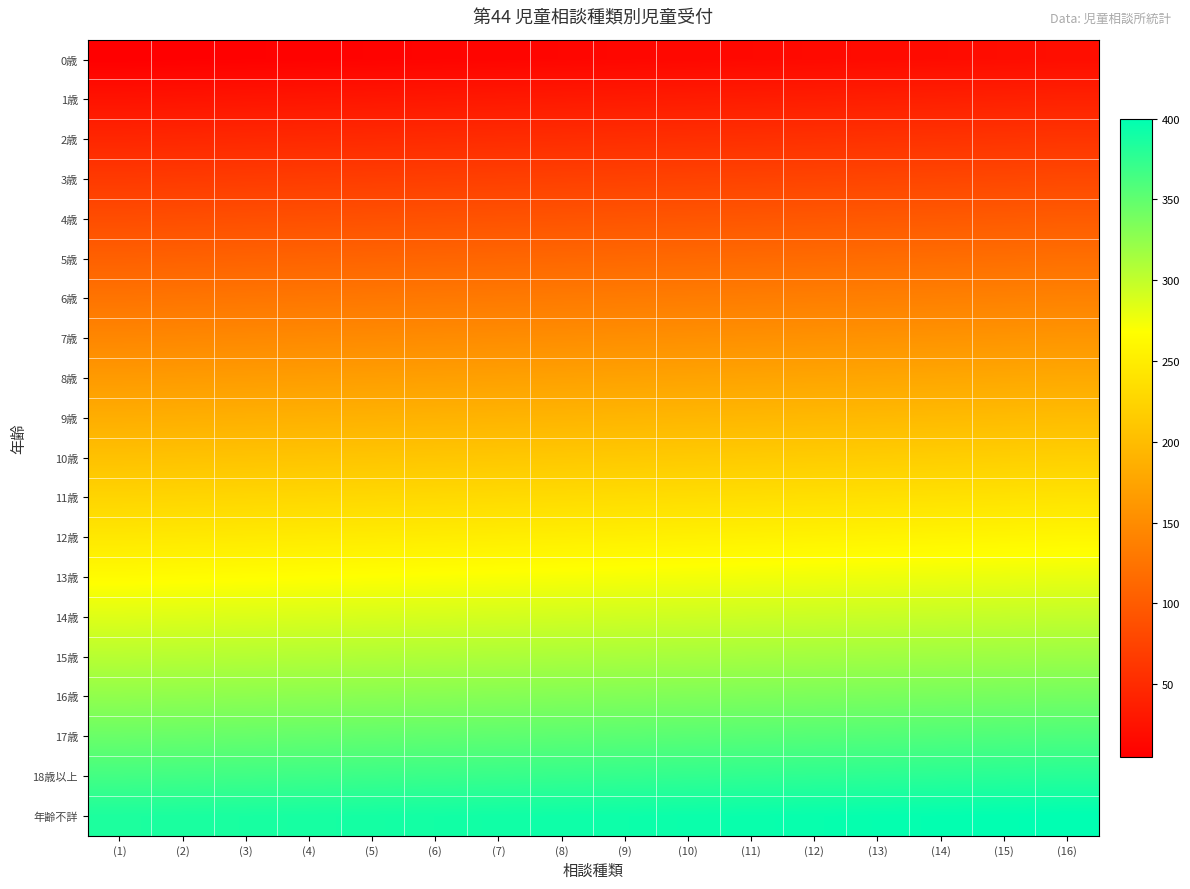

At how many categories does at least one series exceed 210?

16